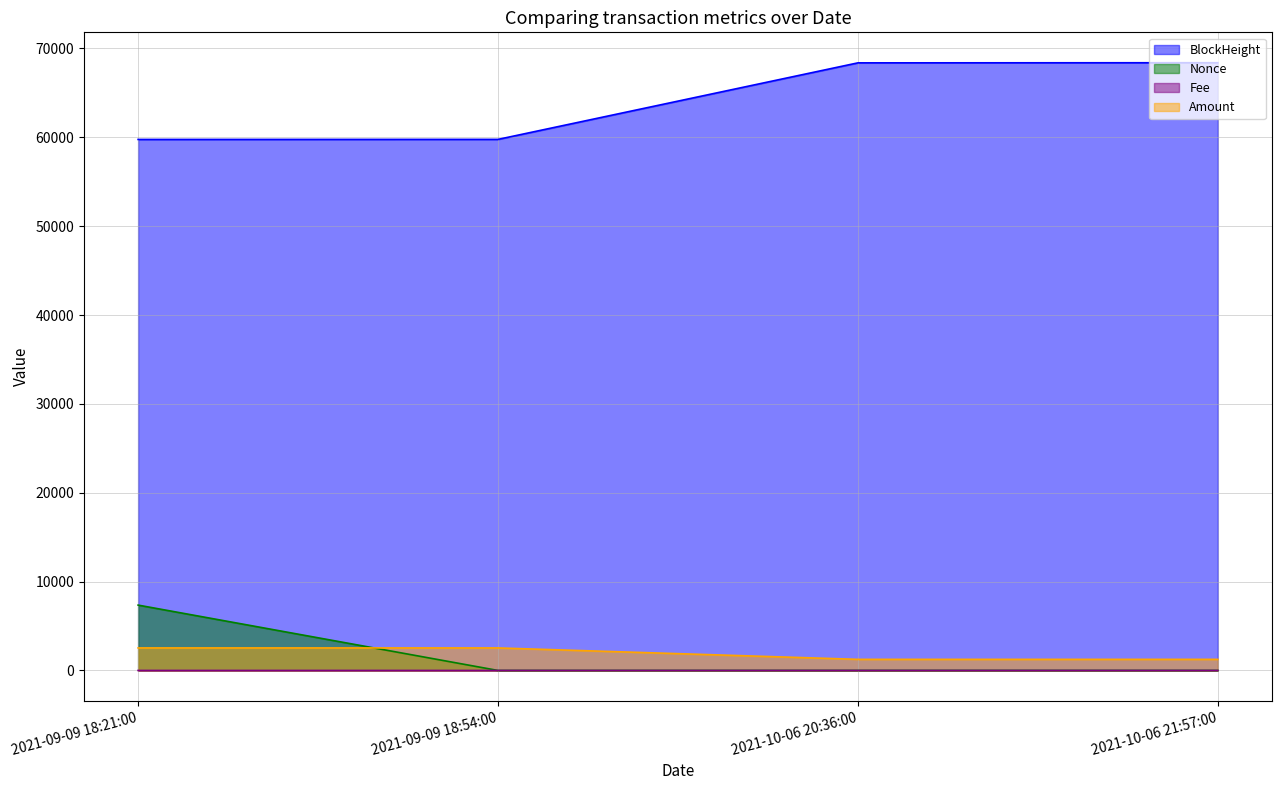

What is the total value across all series at 2021-09-09 18:21:00?

69648.0